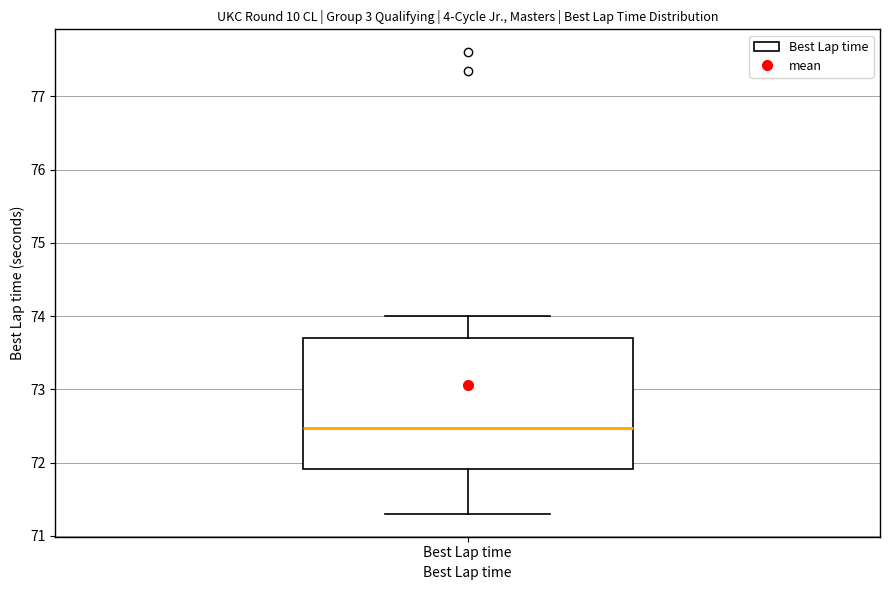

Read this box plot against the y-axis: the position of the median line, the range covered by the box, and the ends of both whiskers. The values are not printed on the chart, so give them approximately, as read against the axis.

median 72.5, box 71.9 to 73.7, whiskers 71.3 to 74.0